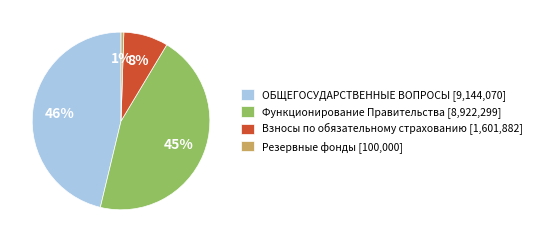

True or false: Резервные фонды accounts for 11% of the total.

False